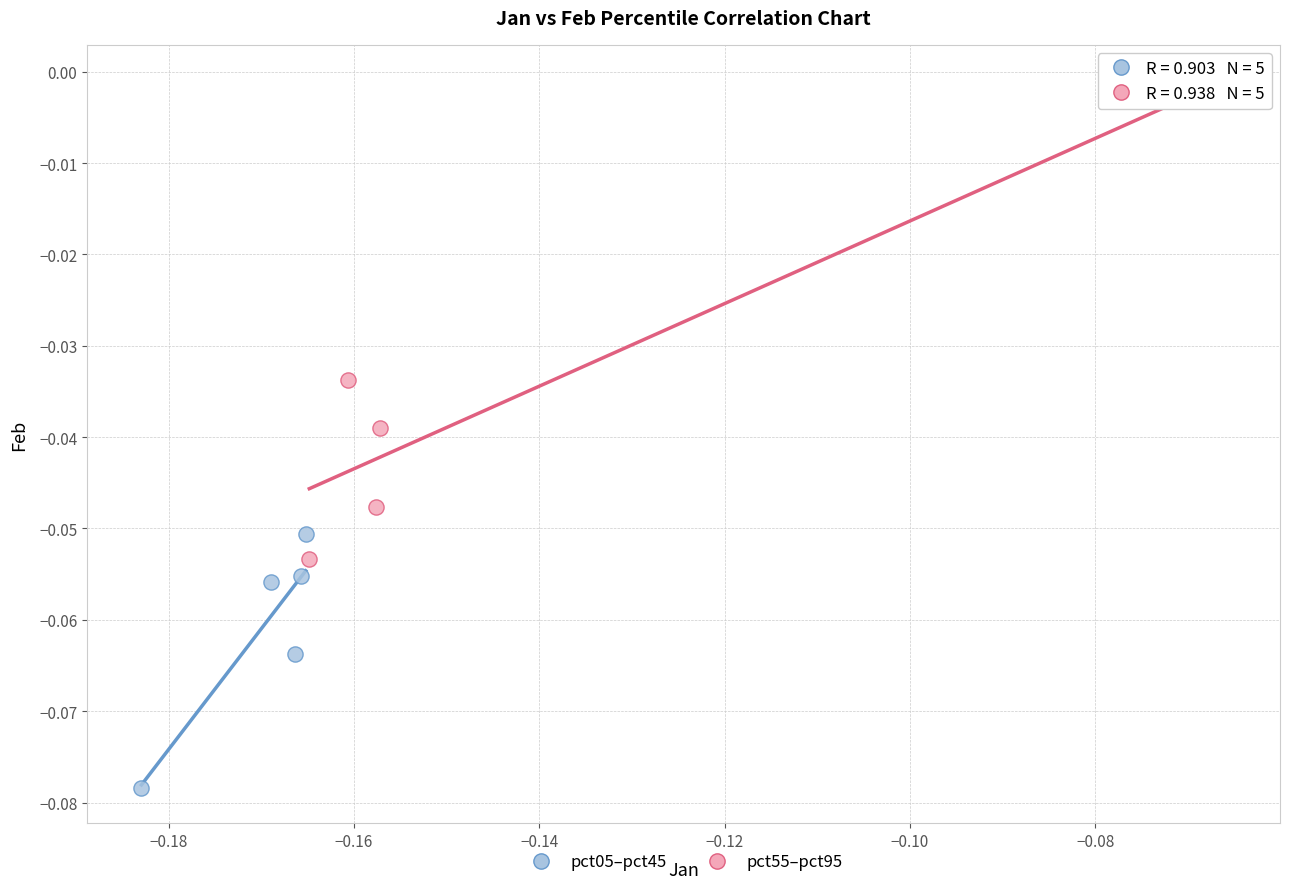

Which series reaches the maximum Y coordinate?

pct55–pct95